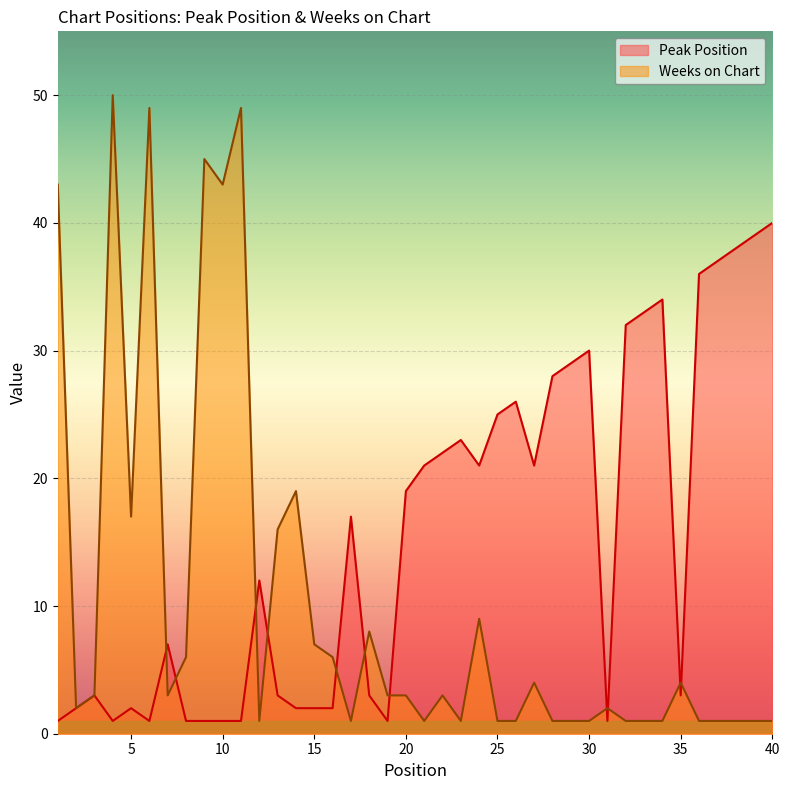

What are all the series names shown in the legend?

Peak Position, Weeks on Chart